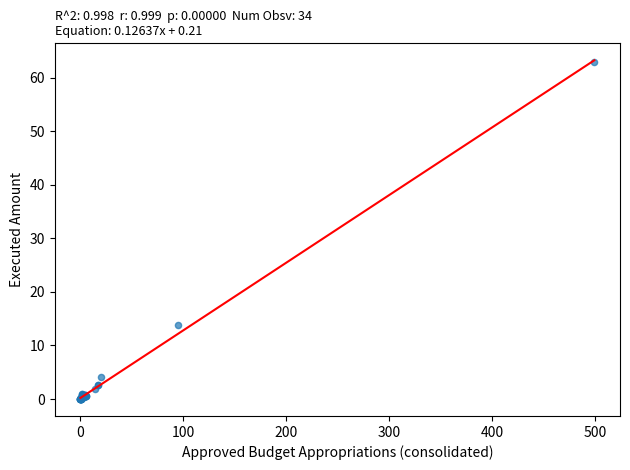

What Y value in the scatter plot is closest to 31?

13.8